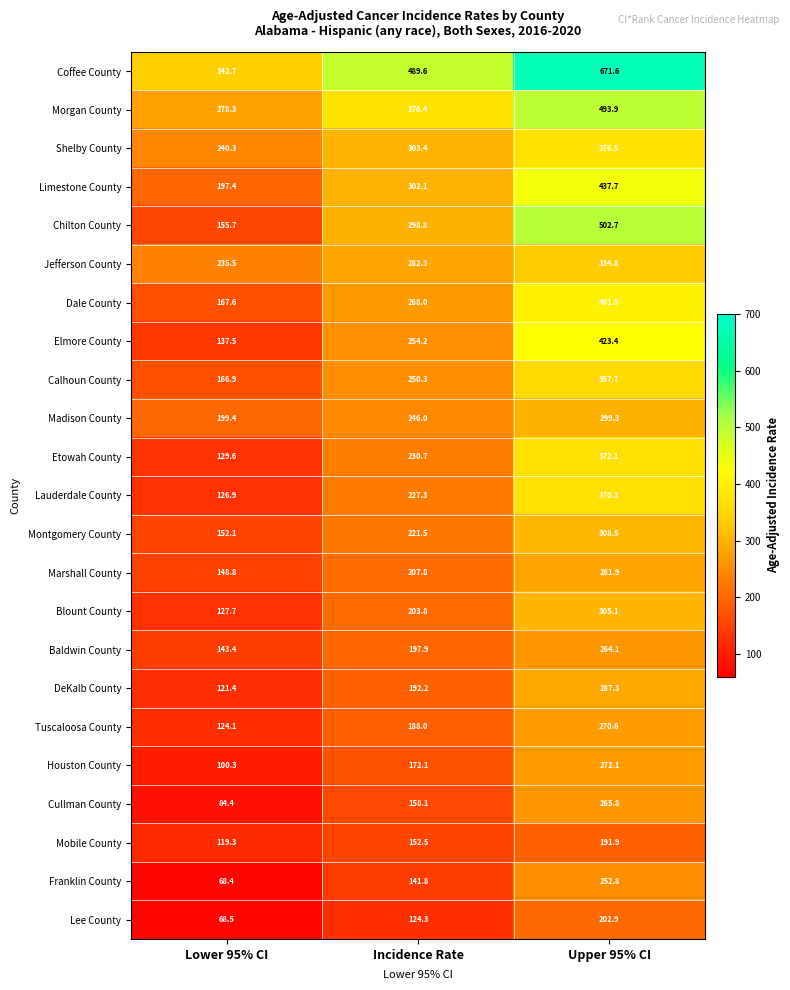

At which category is the sum across all series the highest?

Upper 95% CI